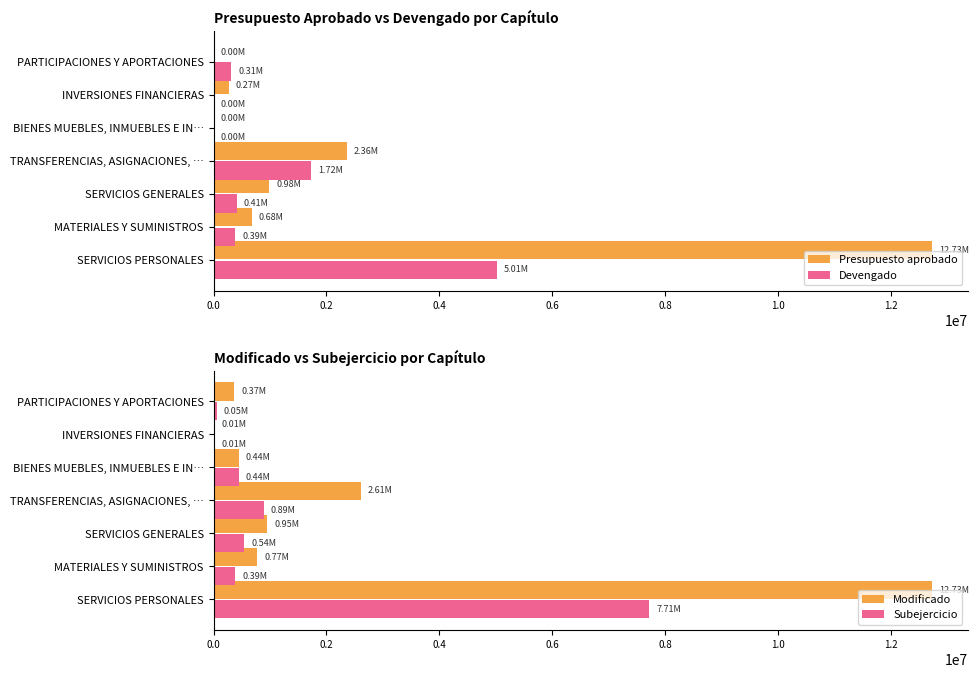

What is the average value of the Presupuesto aprobado series?

2430974.1